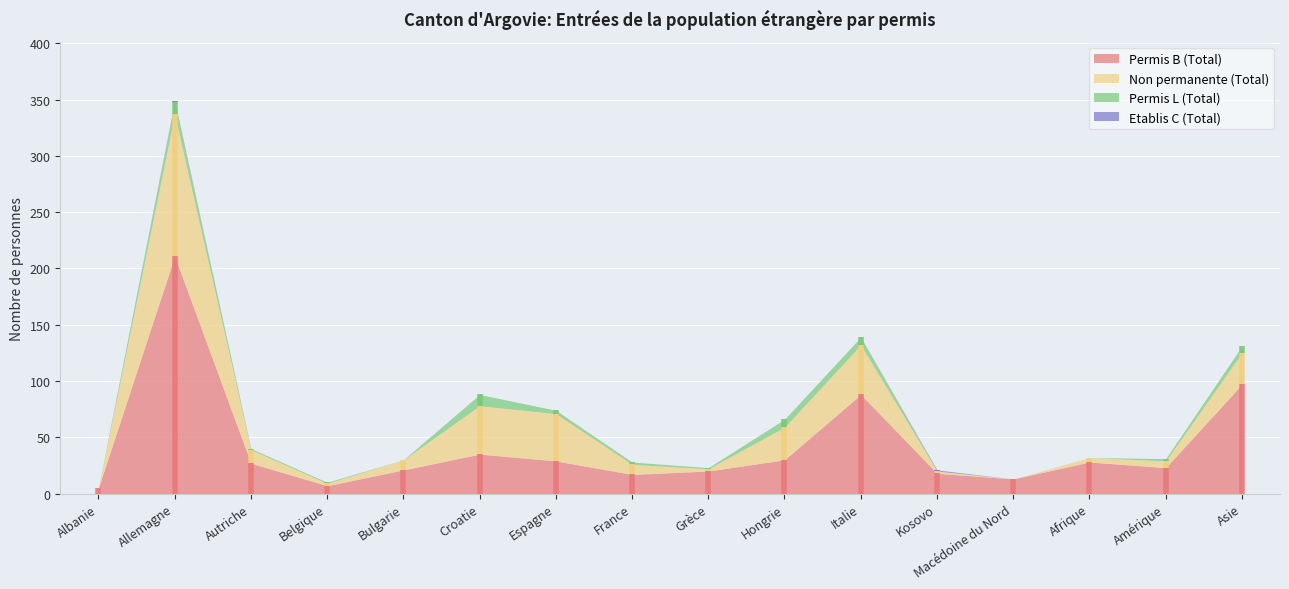

Rank the series by their maximum value, from lowest to highest.

Etablis C (Total), Permis L (Total), Non permanente (Total), Permis B (Total)